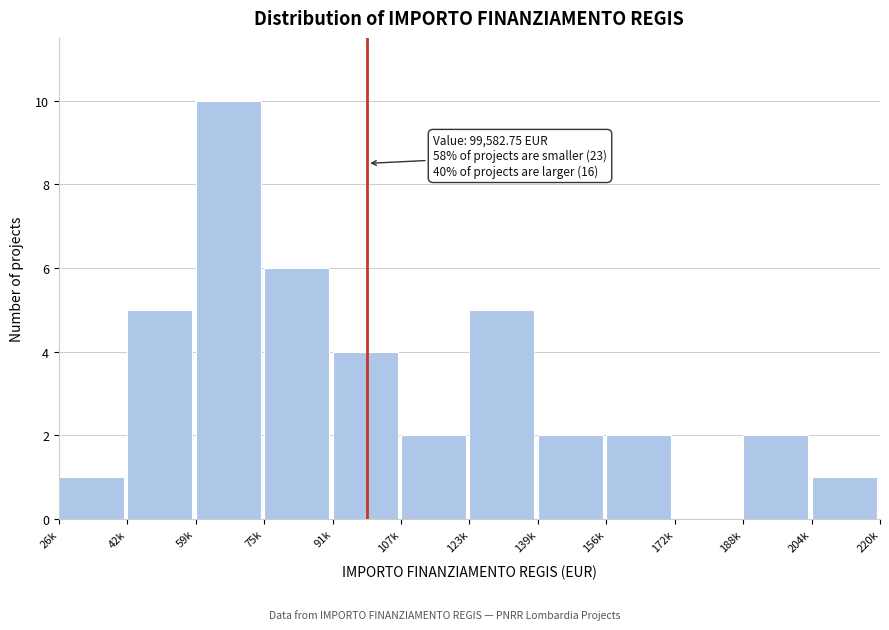

Reading right to left, what are all the values shown in this chart?

204k=1	188k=2	172k=0	156k=2	139k=2	123k=5	107k=2	91k=4	75k=6	59k=10	42k=5	26k=1